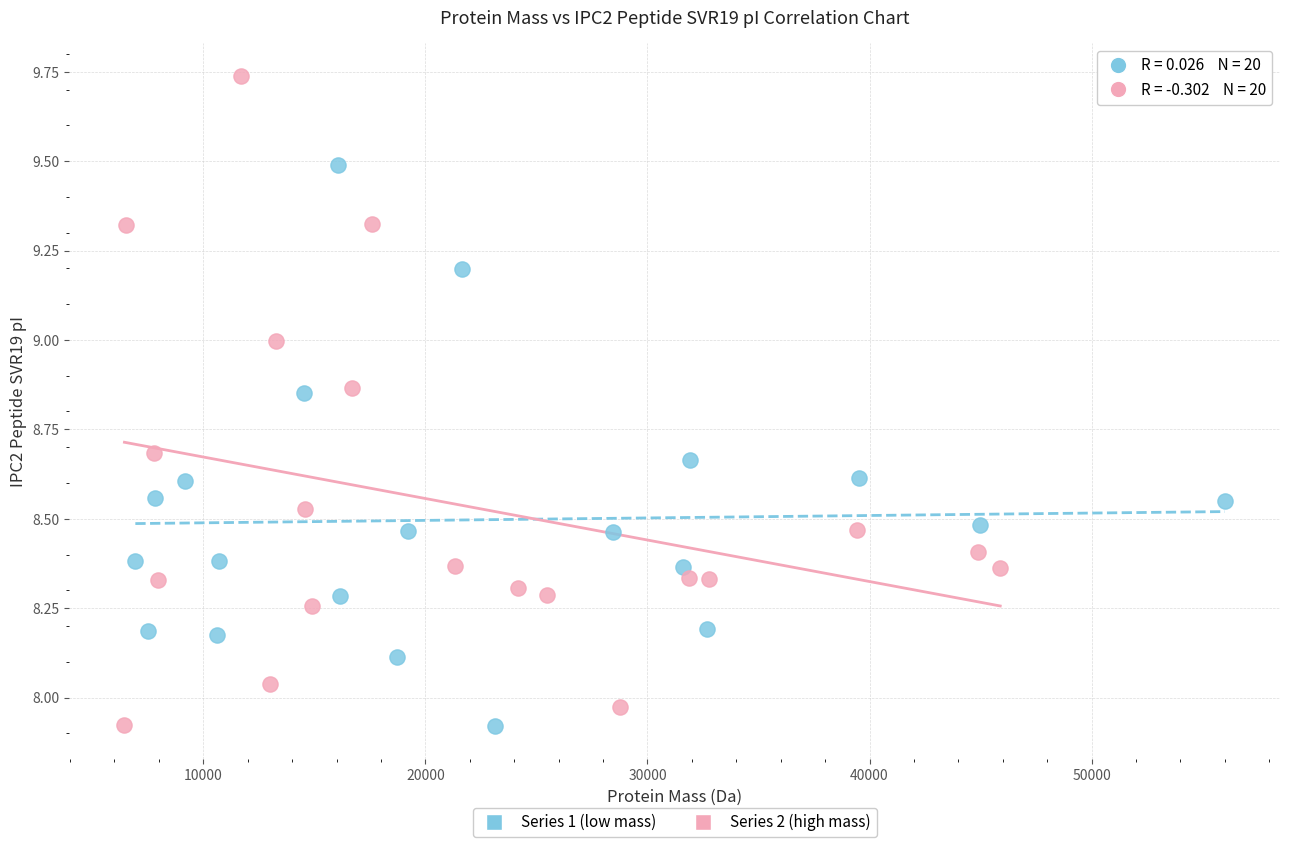

Which series reaches the maximum Y coordinate?

Series 2 (high mass)